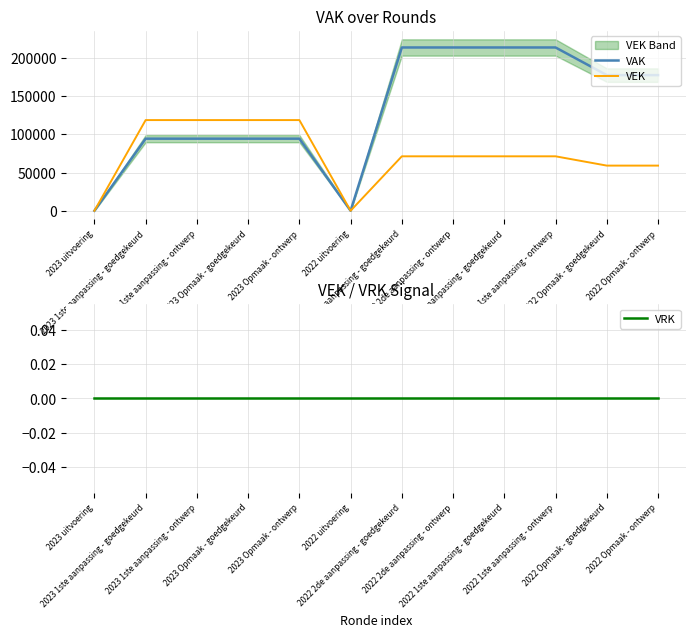

Is it true that VAK equals 177335 at 2022 Opmaak - goedgekeurd?

True